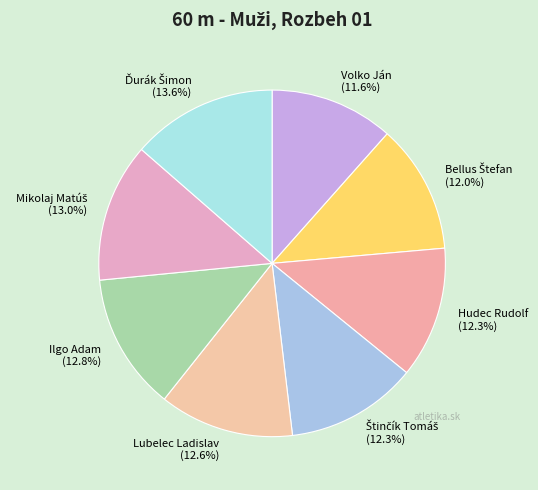

To the nearest percent, what is the difference between the largest and smallest slice percentages?

2%